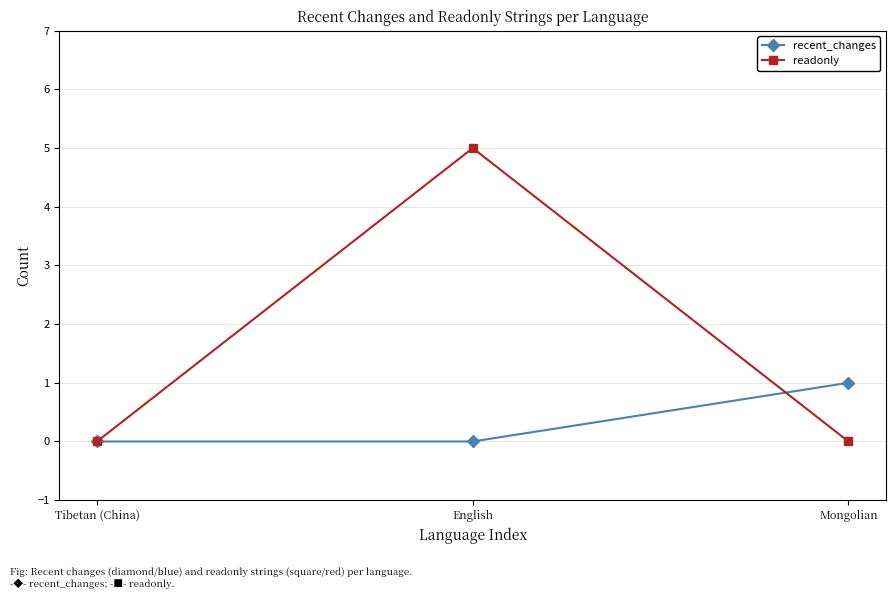

What is the difference between the recent_changes values at Tibetan (China) and Mongolian?

1